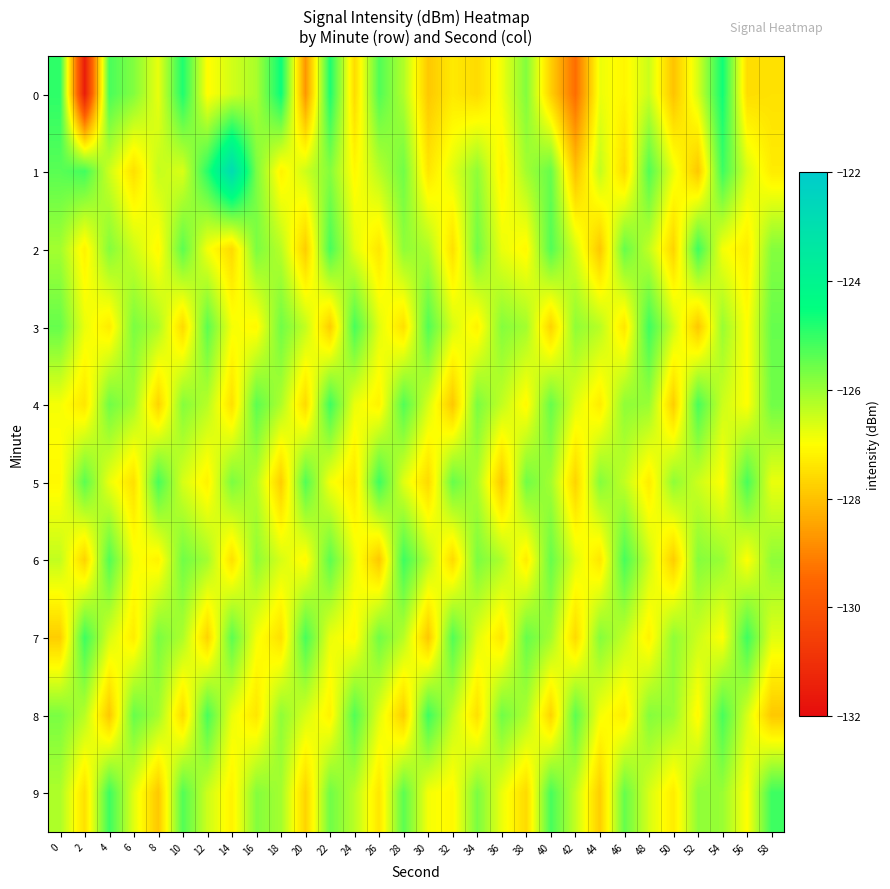

Rank the series at 8 from highest to lowest value.

5, 7, 8, 3, 1, 0, 2, 6, 4, 9